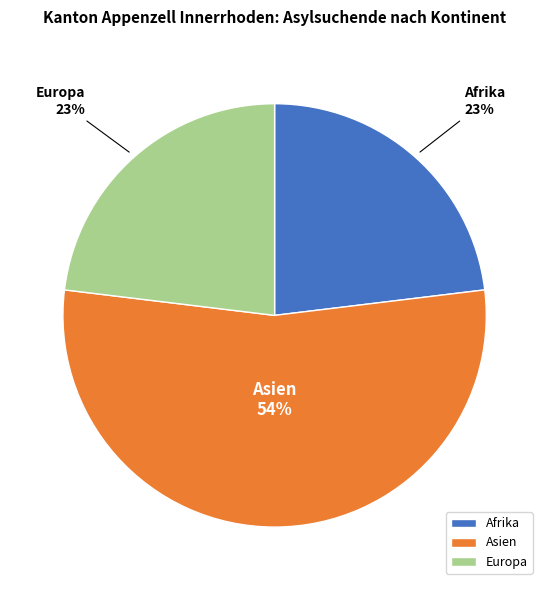

Which slice represents more than half of the pie?

Asien